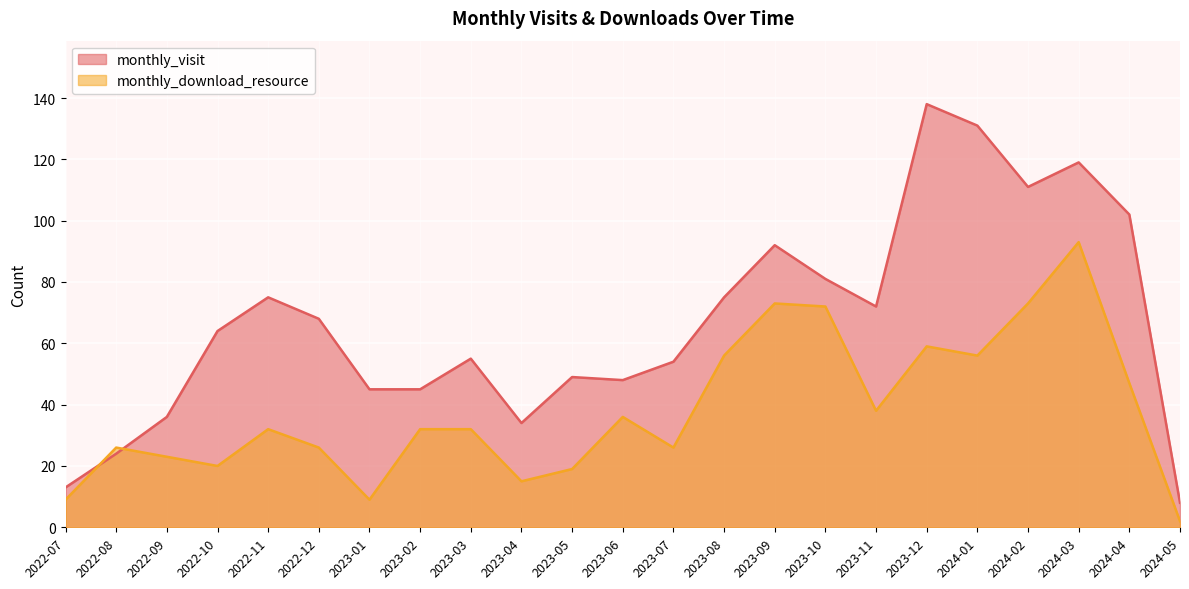

Where do monthly_visit and monthly_download_resource first cross each other?

2022-07 and 2022-08